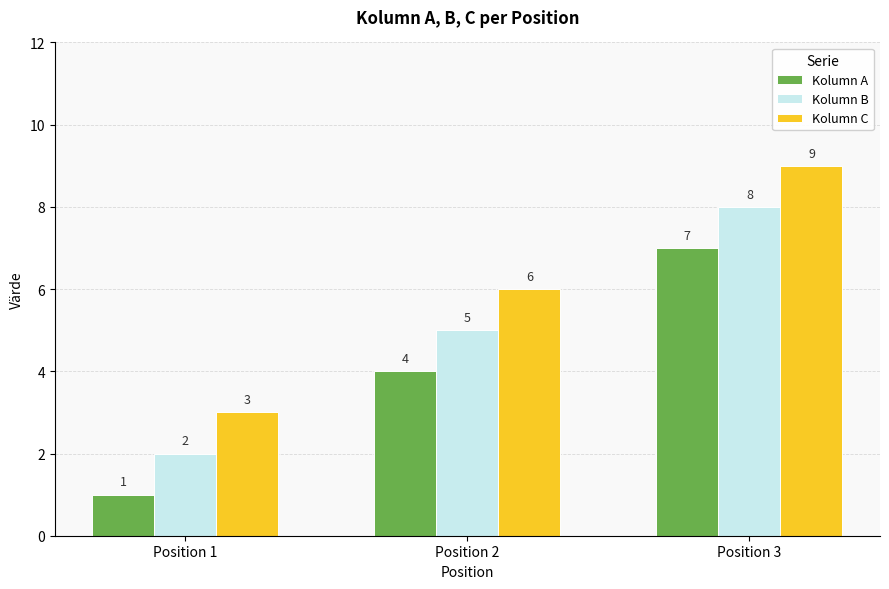

What is the difference between the maximum and minimum values in the Kolumn C series?

6